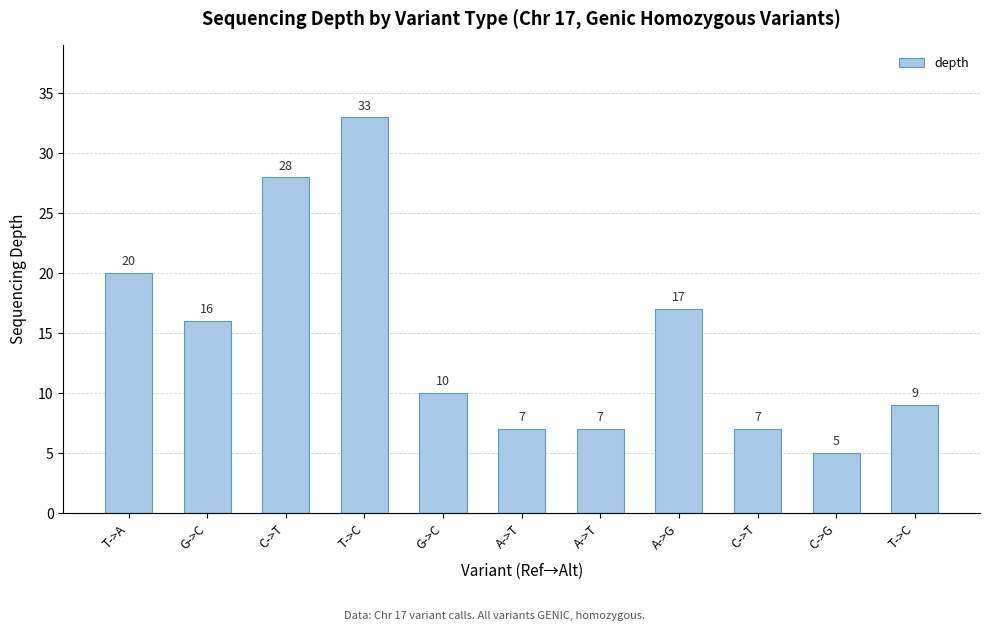

The value at C->T is 10. True or false?

False